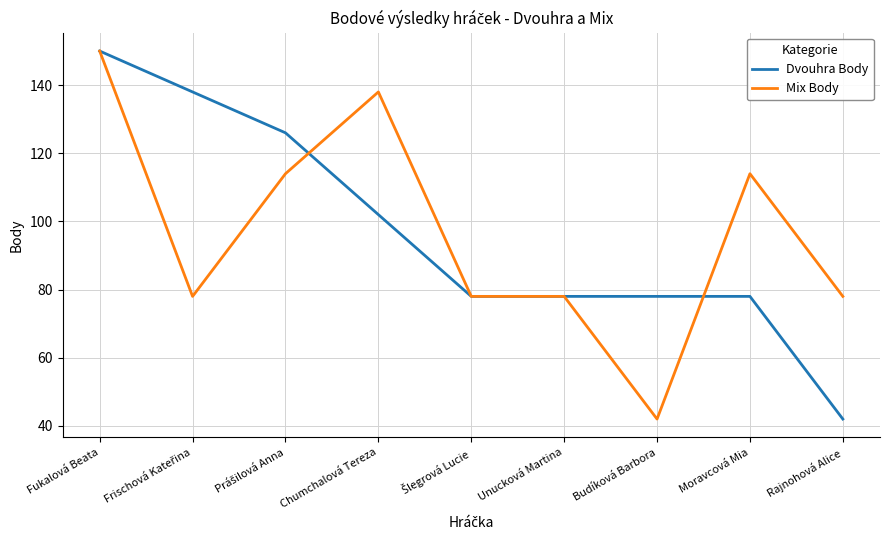

After their last crossing, which series has the higher values: Dvouhra Body or Mix Body?

Mix Body